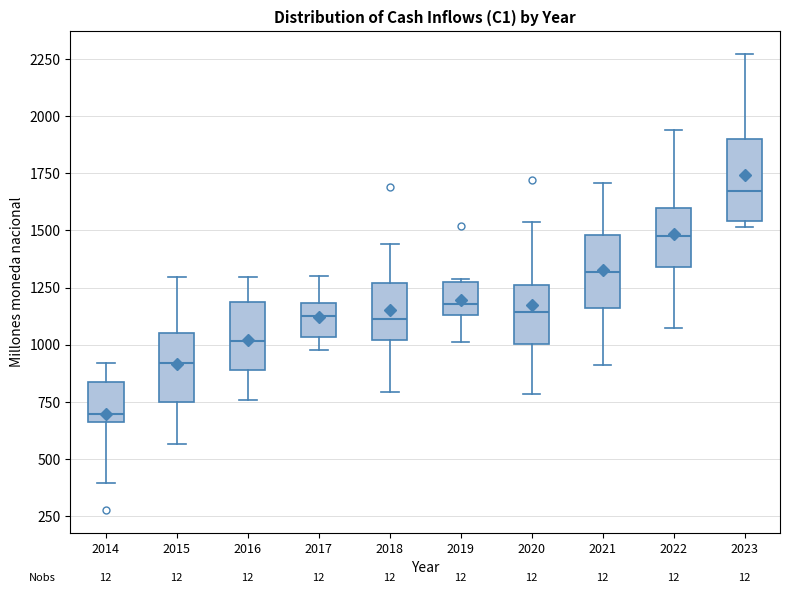

Reading left to right, transcribe this box plot: for each box, give where its median line is, the range the box spans, and where its two whiskers end, as read against the y-axis. The values are not printed on the chart, so give them approximately, as read against the axis.

2014: median 700, box 650 to 850, whiskers 400 to 900
2015: median 900, box 750 to 1050, whiskers 550 to 1300
2016: median 1000, box 900 to 1200, whiskers 750 to 1300
2017: median 1150, box 1050 to 1200, whiskers 950 to 1300
2018: median 1100, box 1000 to 1250, whiskers 800 to 1450
2019: median 1200, box 1150 to 1250, whiskers 1000 to 1300
2020: median 1150, box 1000 to 1250, whiskers 800 to 1550
2021: median 1300, box 1150 to 1500, whiskers 900 to 1700
2022: median 1450, box 1350 to 1600, whiskers 1050 to 1950
2023: median 1650, box 1550 to 1900, whiskers 1500 to 2250